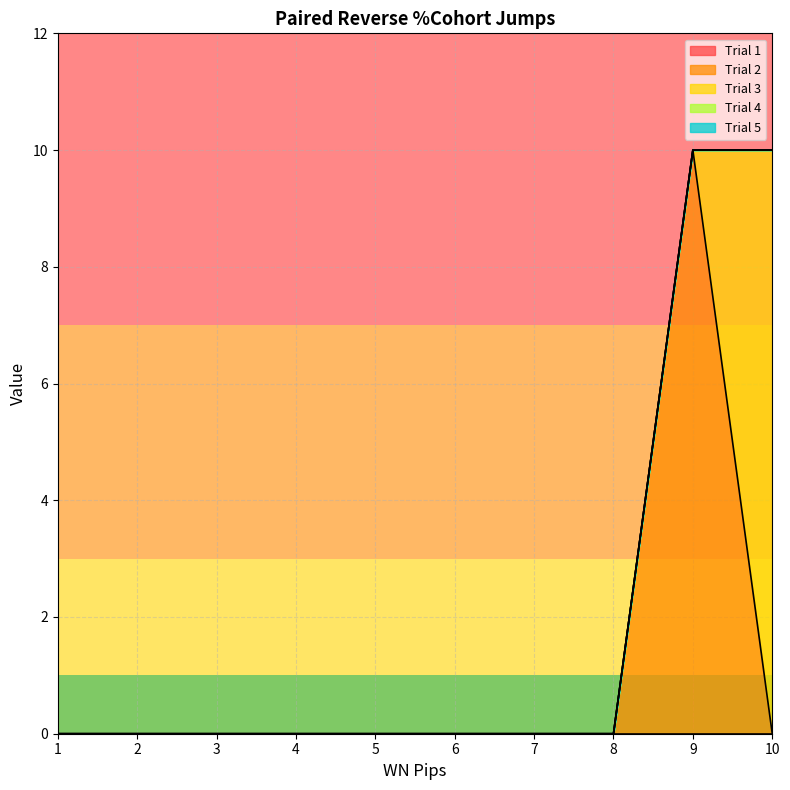

How many lines are shown in the chart?

5